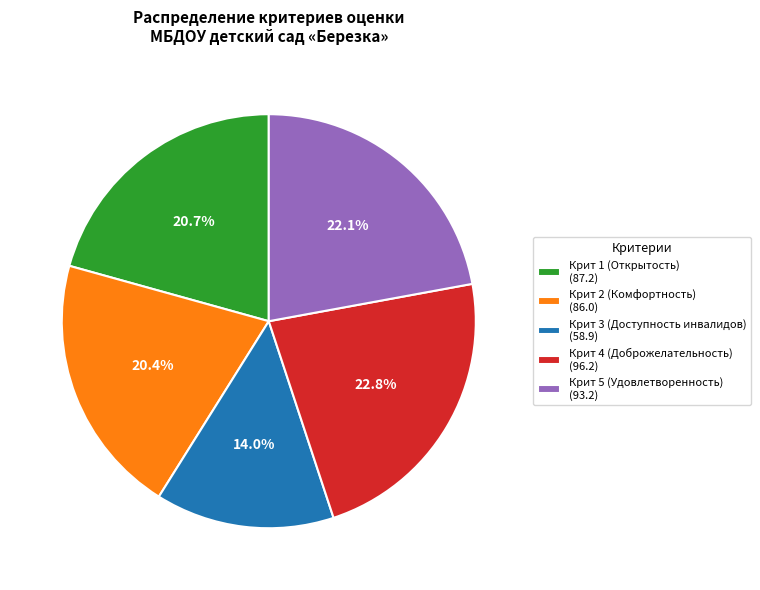

To the nearest percent, what is the difference between the Крит 3 (Доступность инвалидов) and Крит 5 (Удовлетворенность) slice percentages?

8%